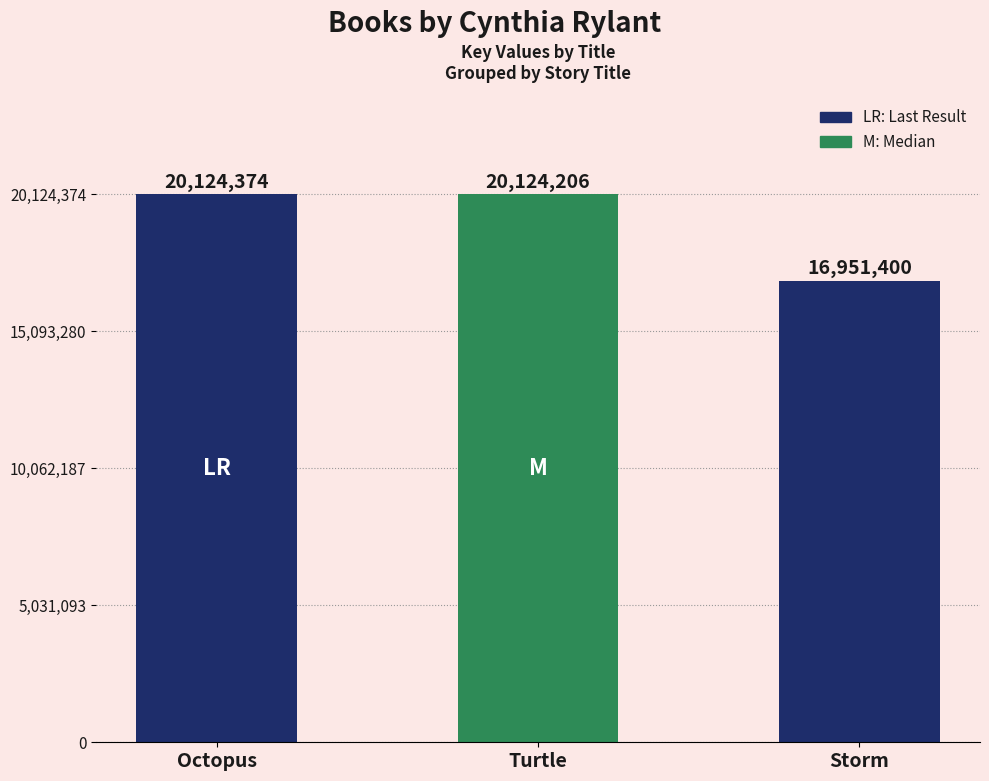

What is the difference between the values at Turtle and Storm?

3172806